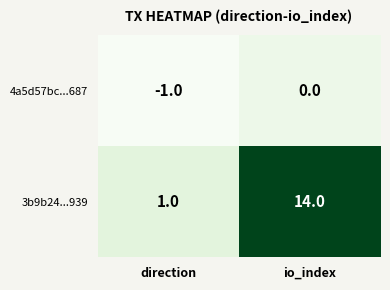

Which series has the largest total across all categories?

3b9b24...939